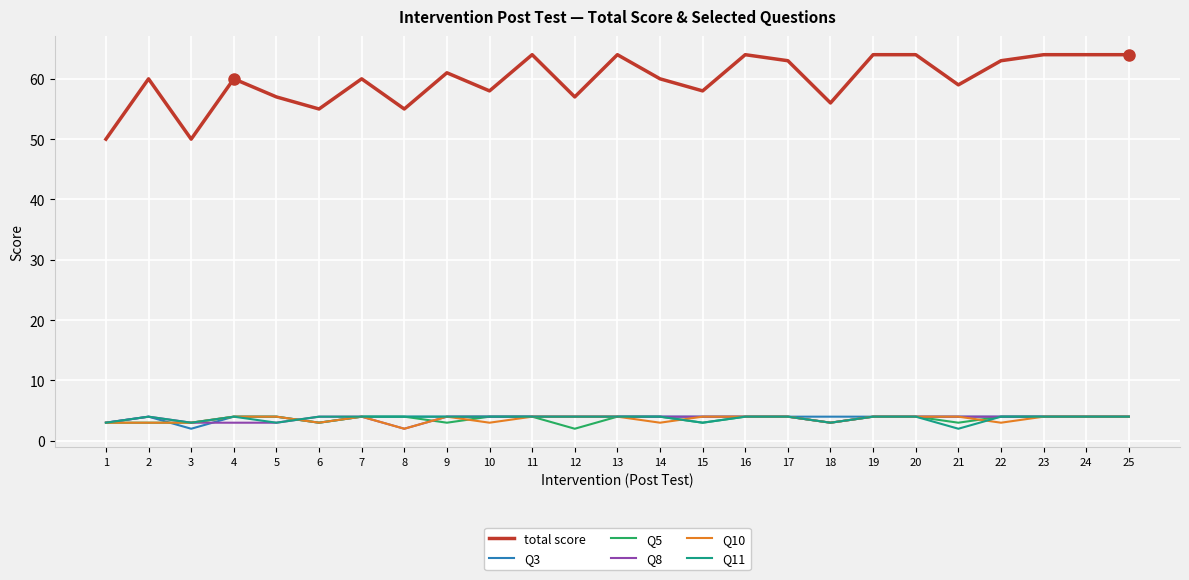

Which series changed the most between 15 and 23?

total score